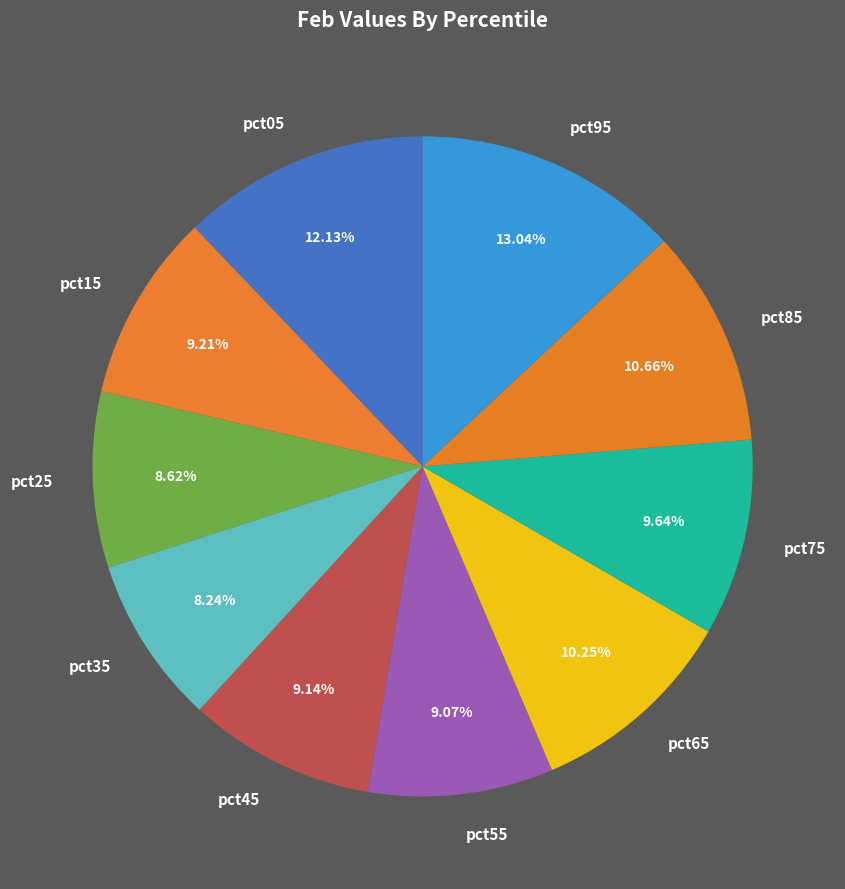

Which category has the biggest portion of the pie?

pct95